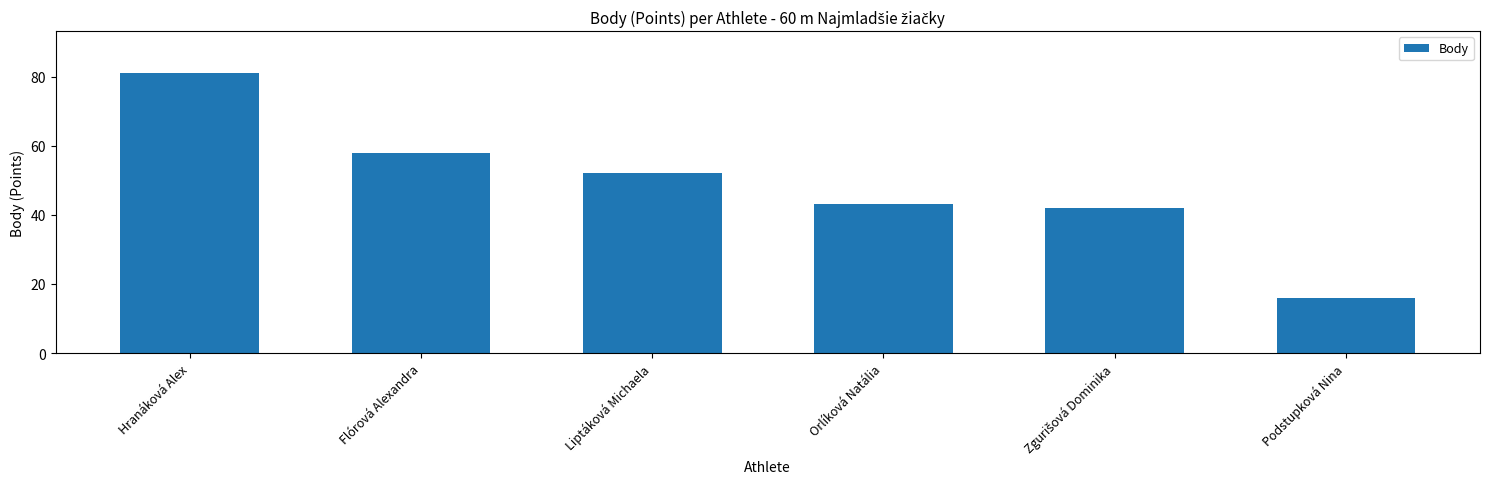

What is the label of the 2nd bar from the left?

Flórová Alexandra